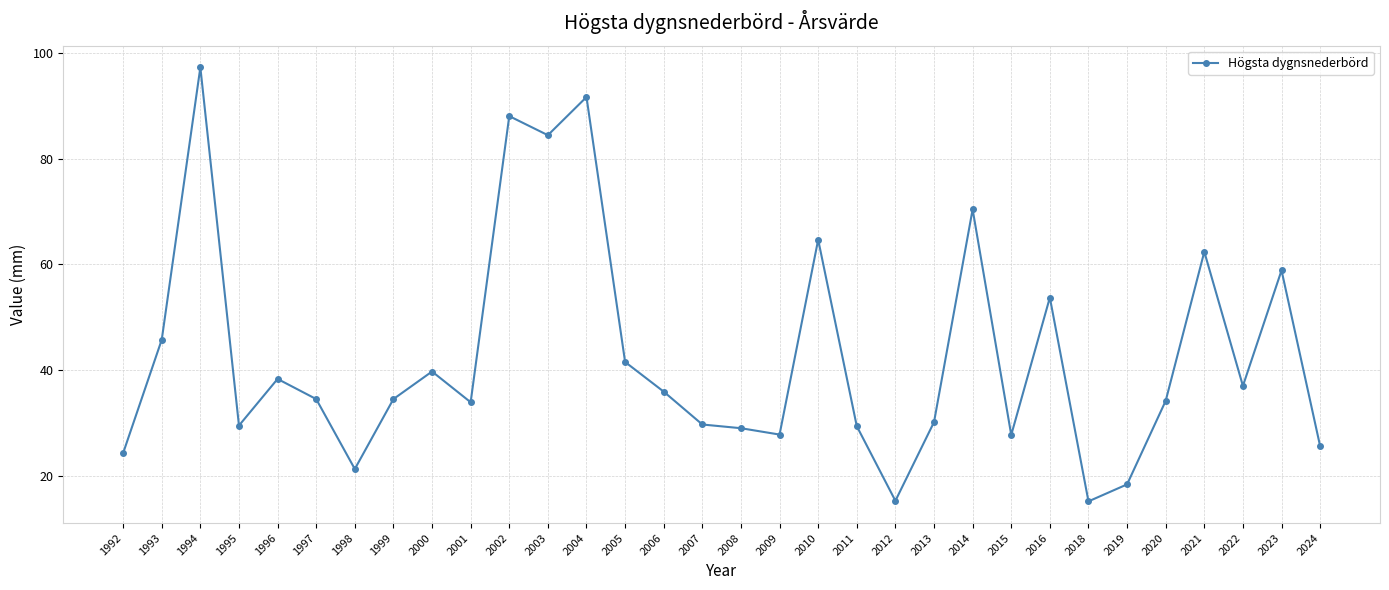

How many distinct data groups are displayed?

1